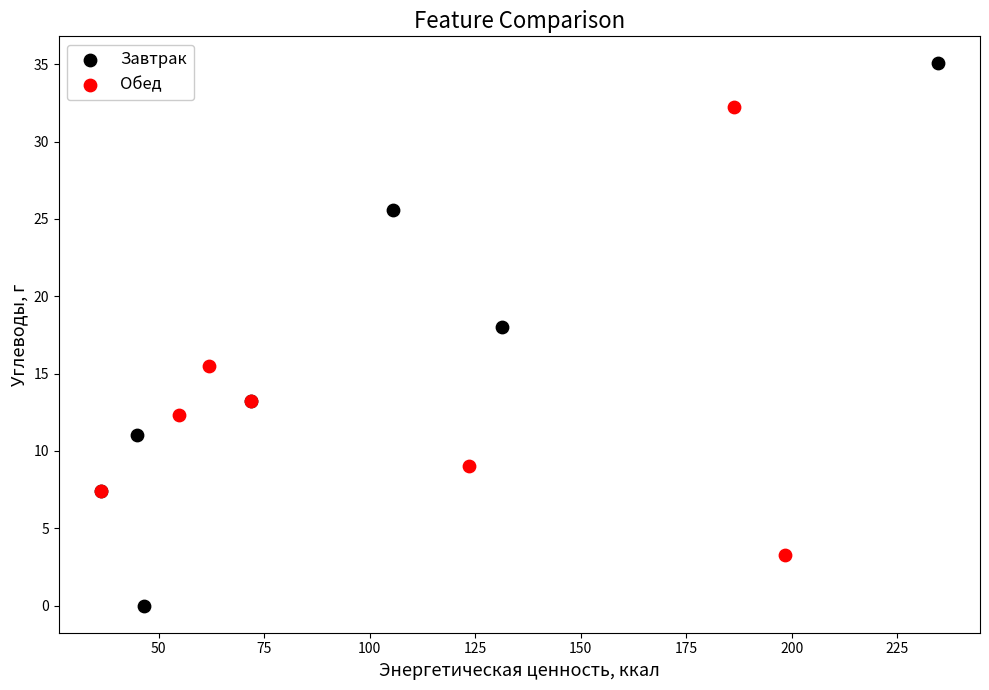

Which series has the largest Y range (max minus min)?

Завтрак